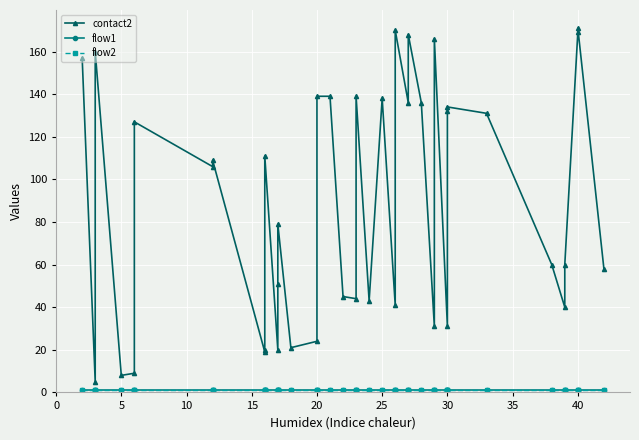

What is the maximum value for flow1?

1